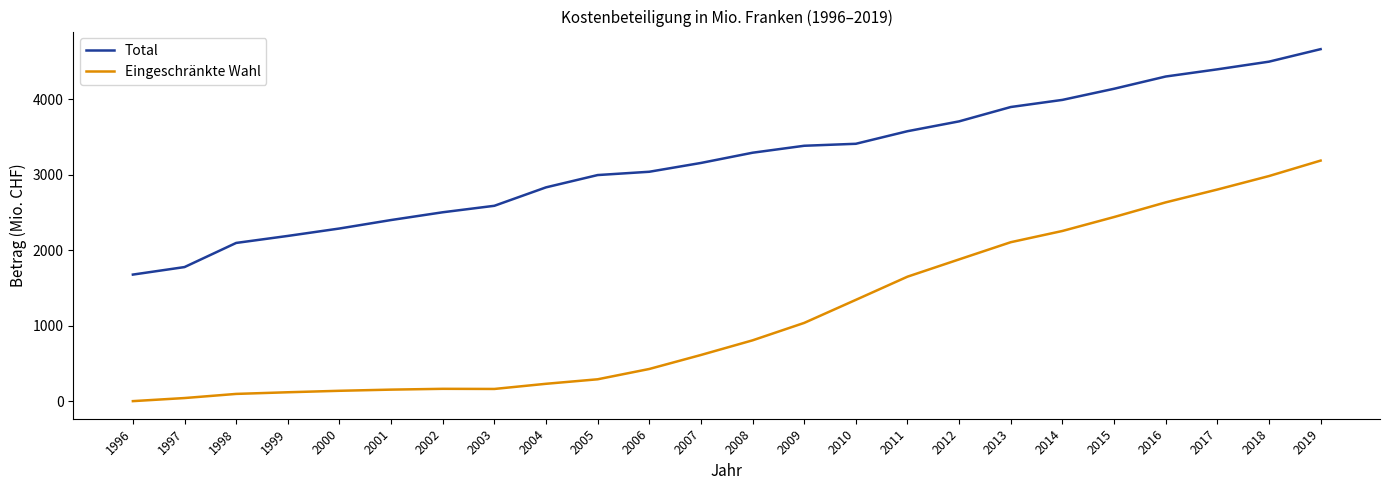

Rank the series by their maximum value, from highest to lowest.

Total, Eingeschränkte Wahl